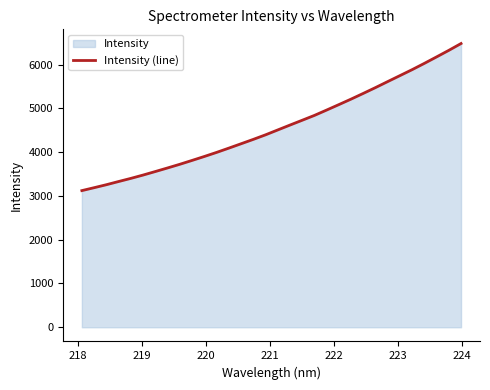

How many lines are shown in the chart?

1